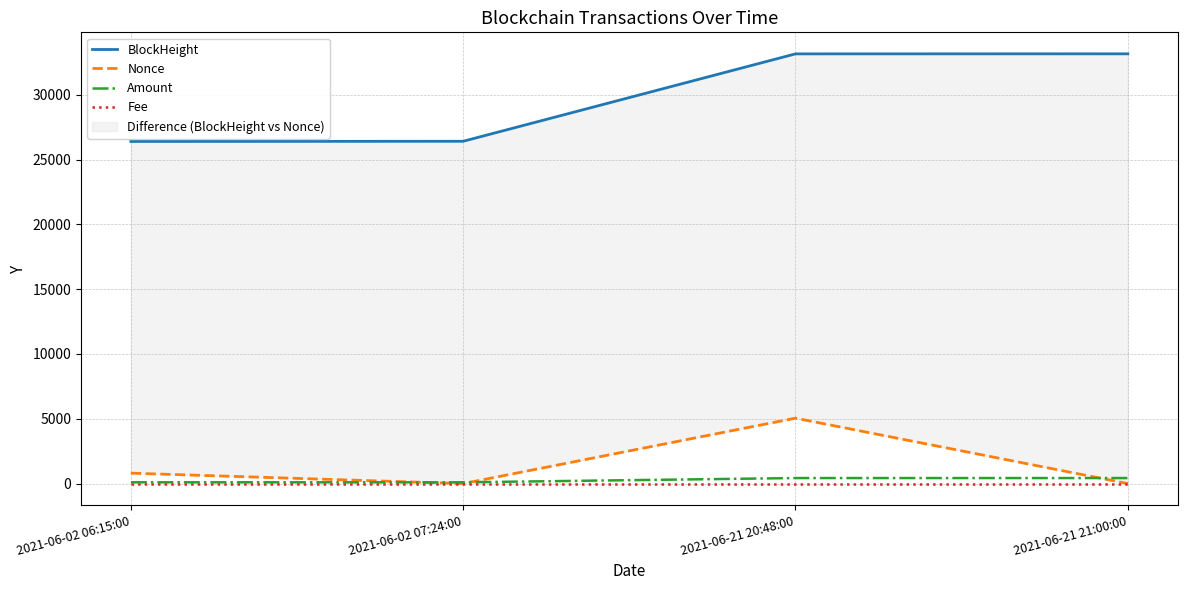

Which has a higher value, 2021-06-21 20:48:00 or 2021-06-02 07:24:00?

2021-06-21 20:48:00